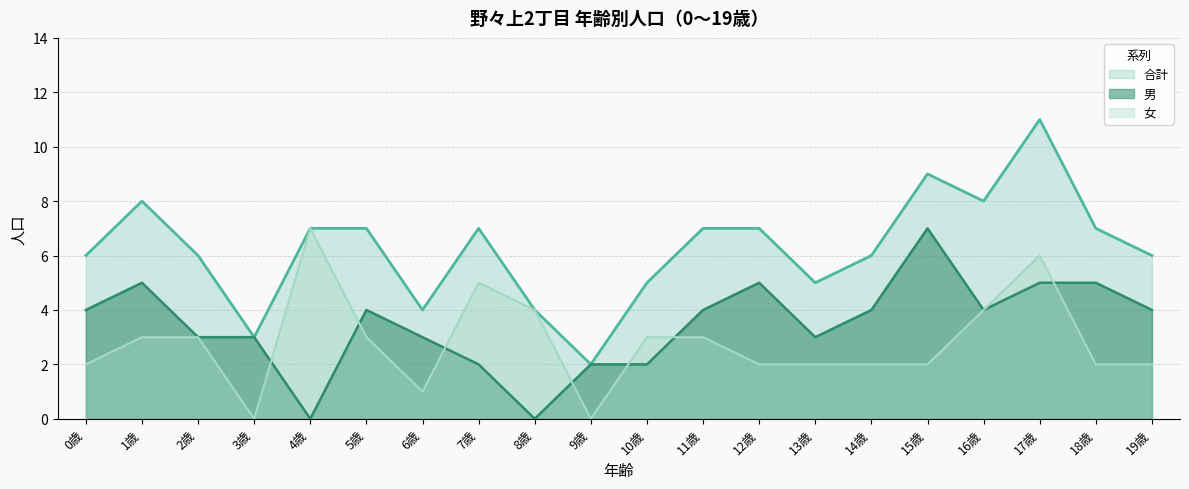

How many lines are shown in the chart?

3